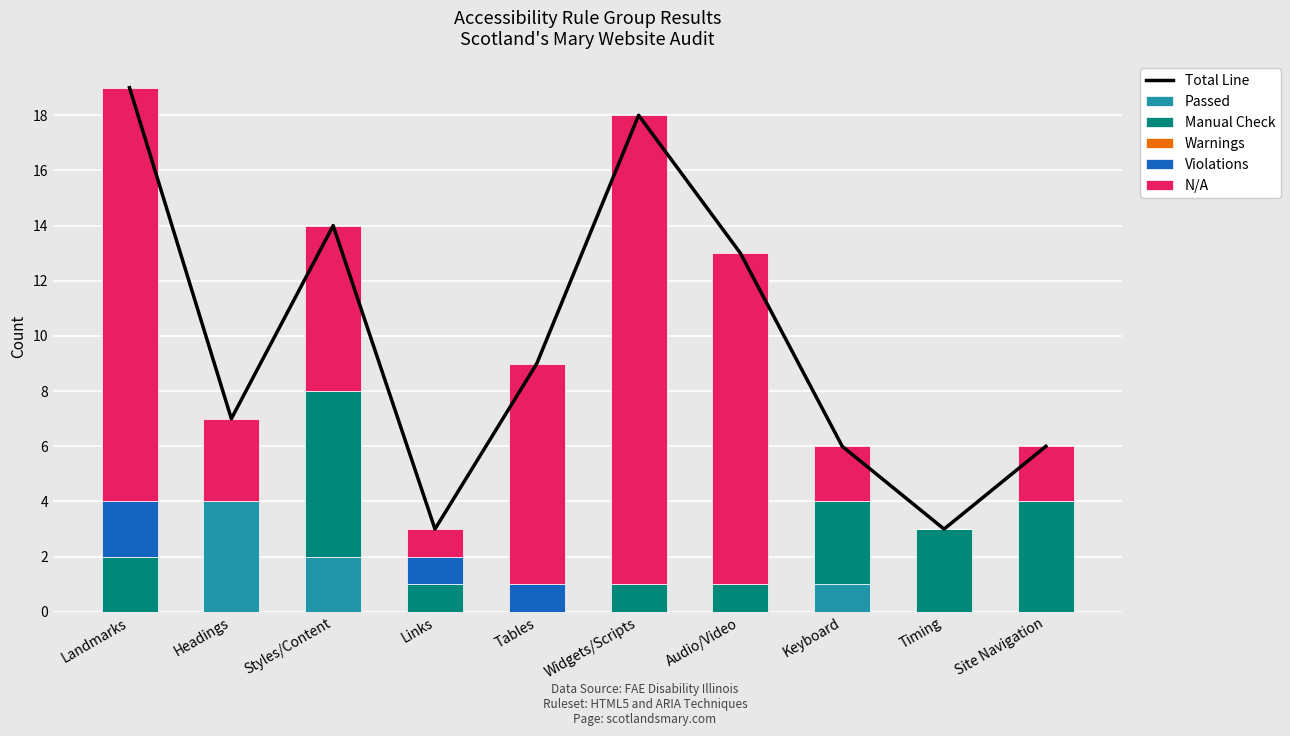

At which label does Passed reach its peak?

Headings